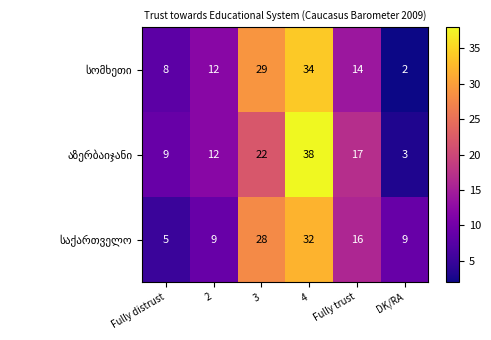

What is the difference between the highest and lowest values at Fully distrust?

4